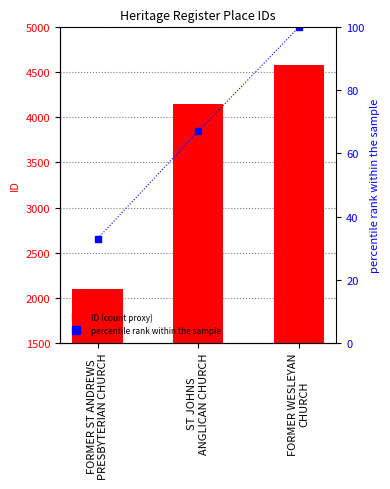

What is the difference between the highest and lowest values at FORMER WESLEYAN
CHURCH?

4486